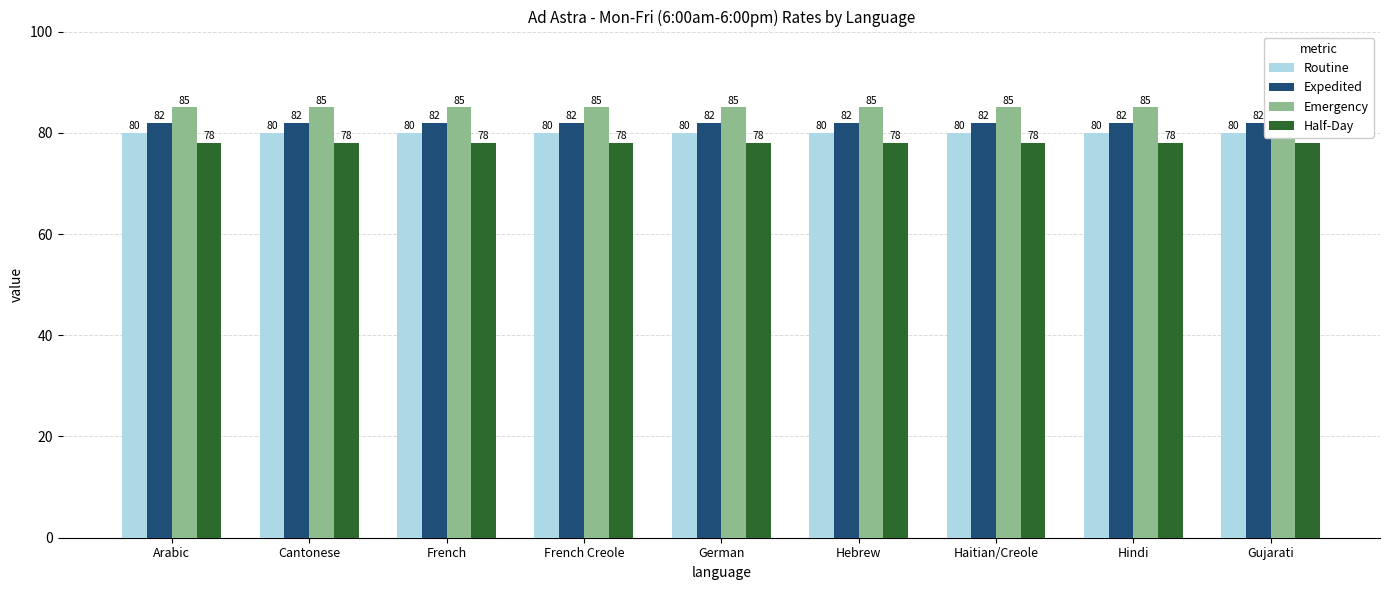

List the series in order of their overall mean, lowest first.

Half-Day, Routine, Expedited, Emergency